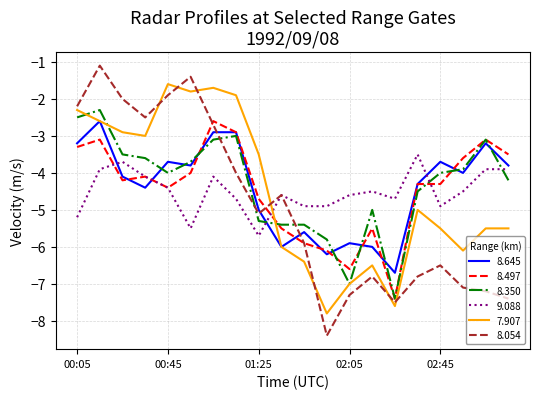

What is the maximum value for 8.350?

-2.3